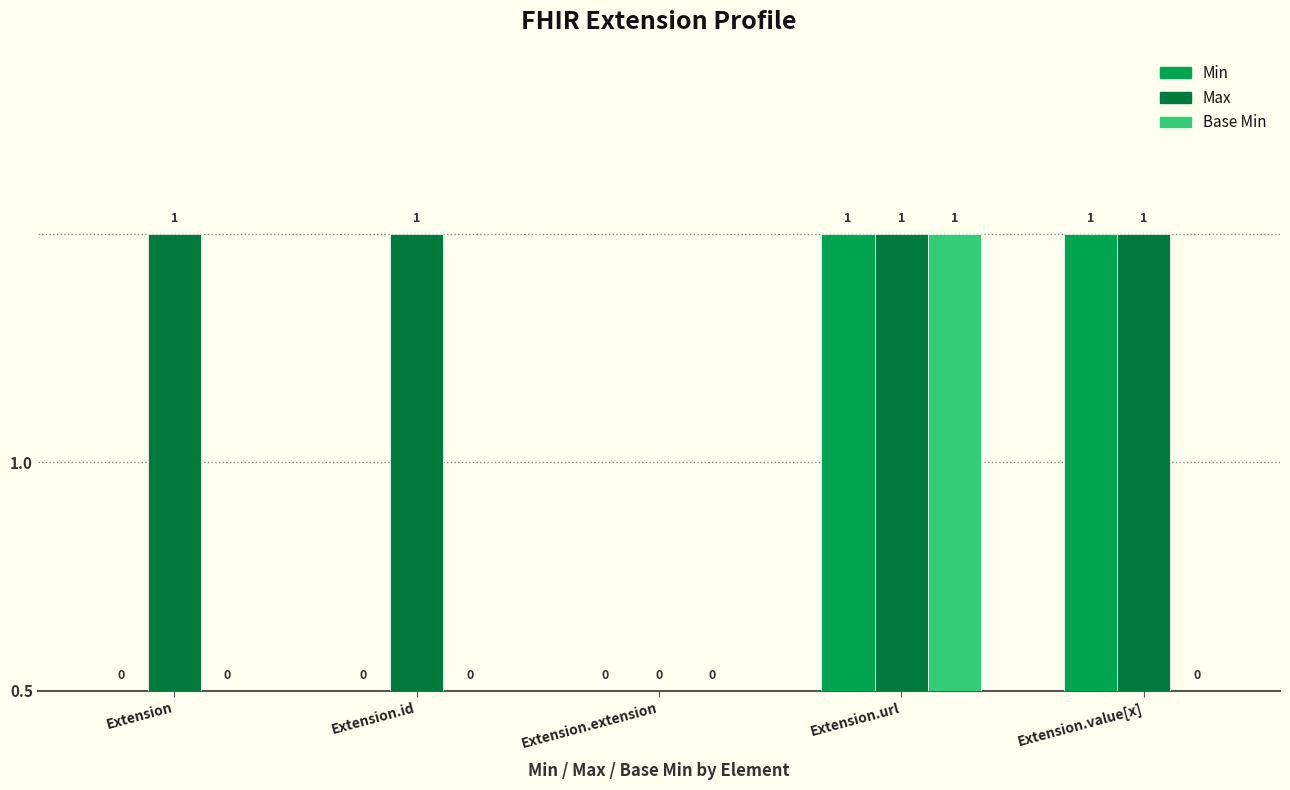

Are the bars horizontal?

No